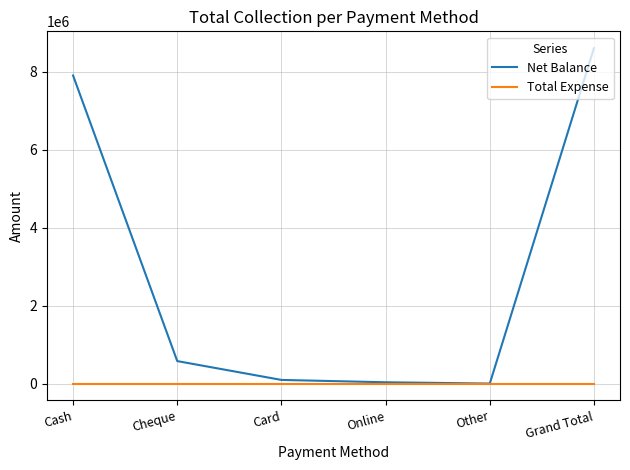

At which category is the sum across all series the highest?

Grand Total